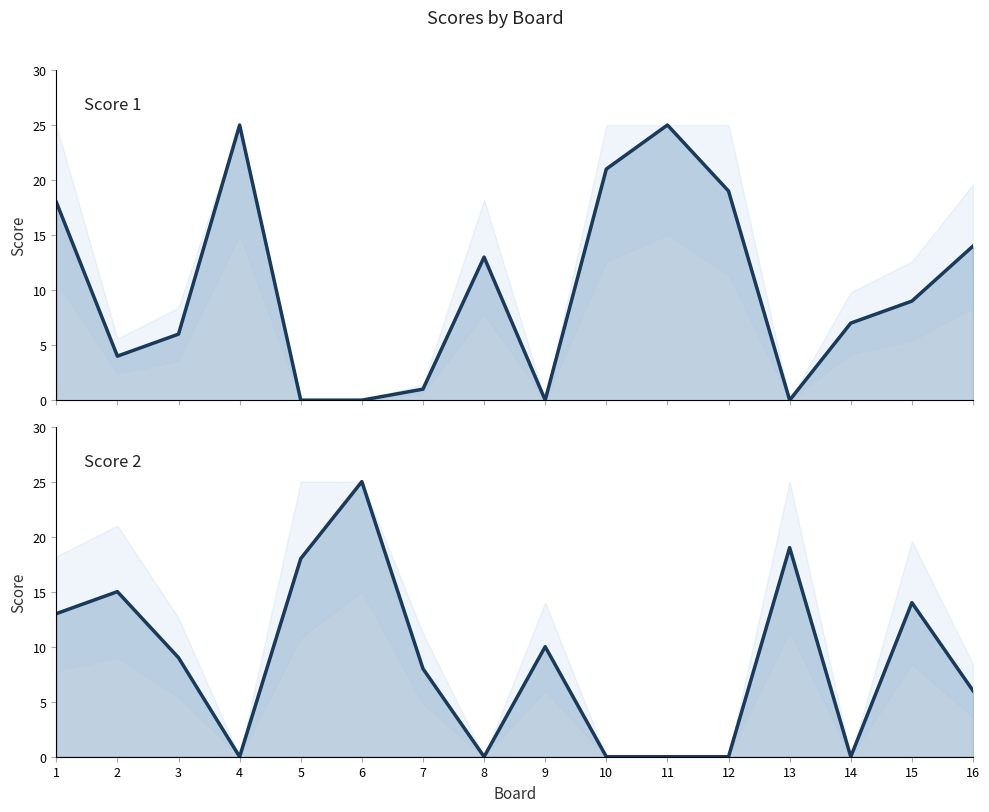

What is the sum of all Score 1 values?

162